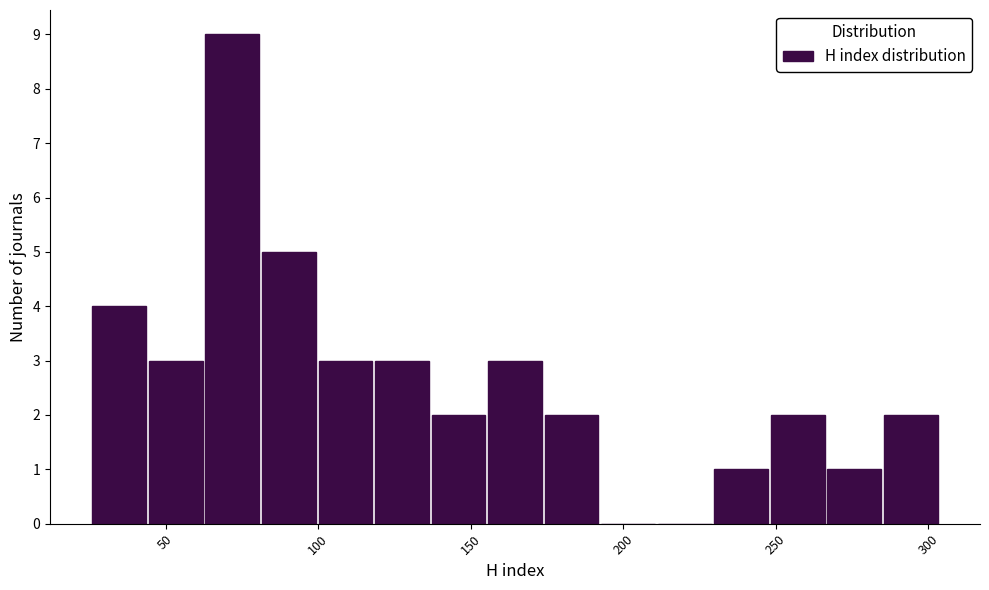

Read against the x-axis, roughly where is the centre of the tallest bar?

70